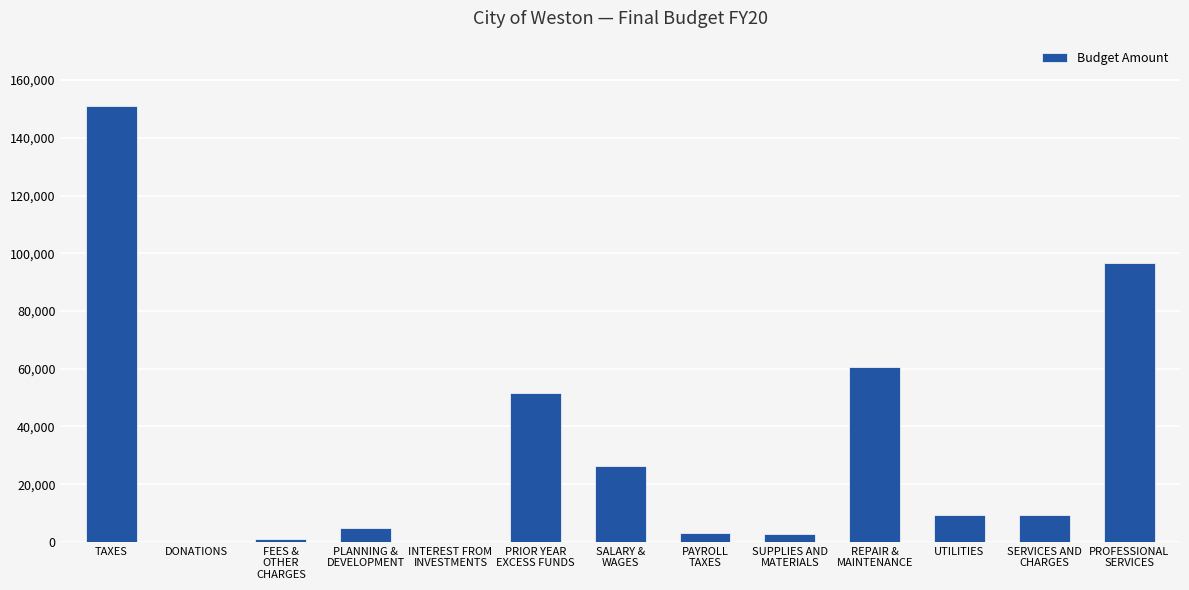

The chart shows a value of 268099.3 at TAXES. True or false?

False